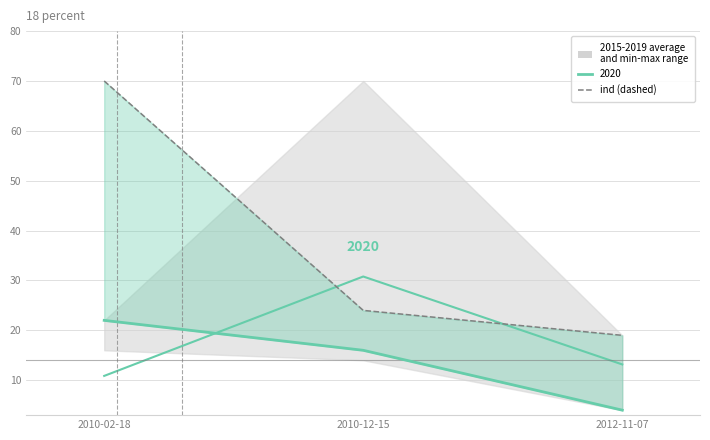

What is the total value across all series at 2010-02-18?

80.9